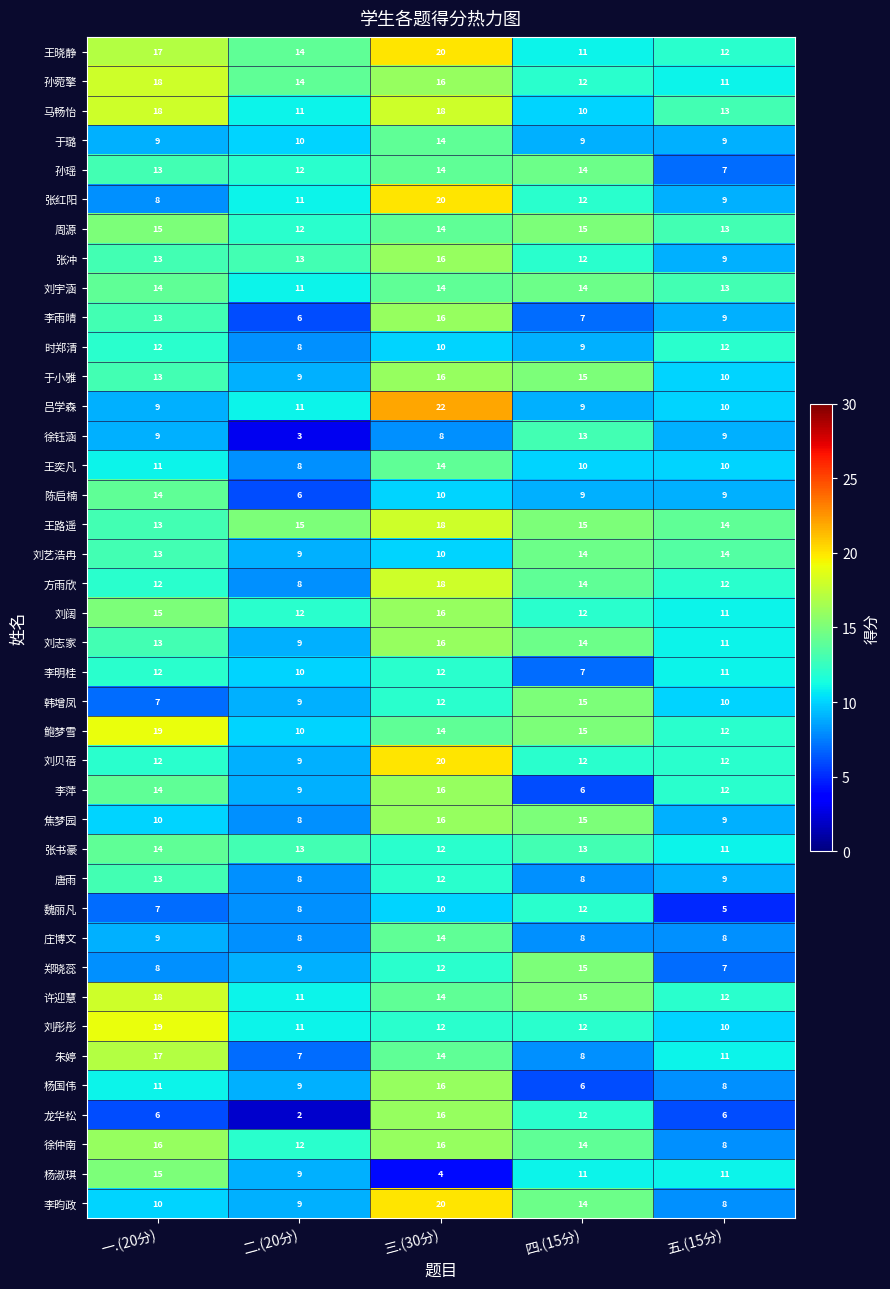

What is the difference between the 杨淑琪 values at 五.(15分) and 三.(30分)?

7